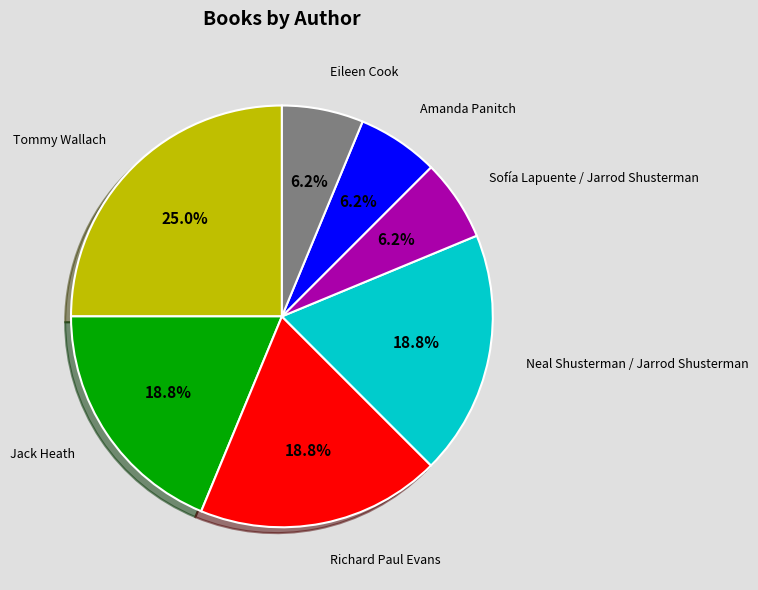

What percentage do Neal Shusterman / Jarrod Shusterman and Sofía Lapuente / Jarrod Shusterman together represent?

25.0%